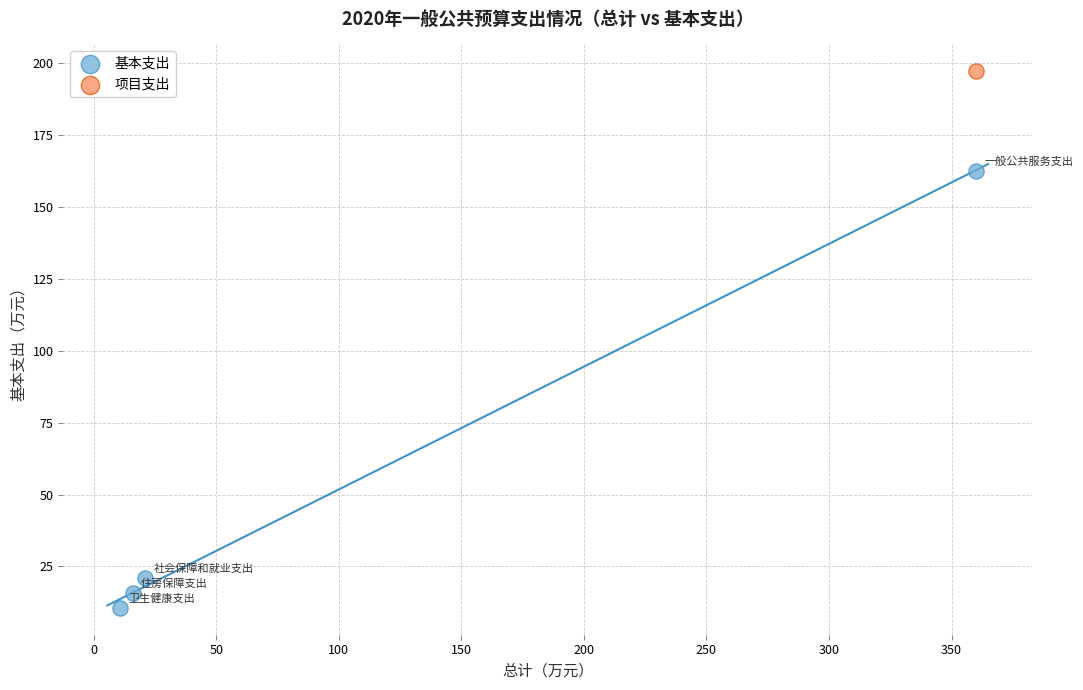

What are all the series names shown in the legend?

基本支出, 项目支出